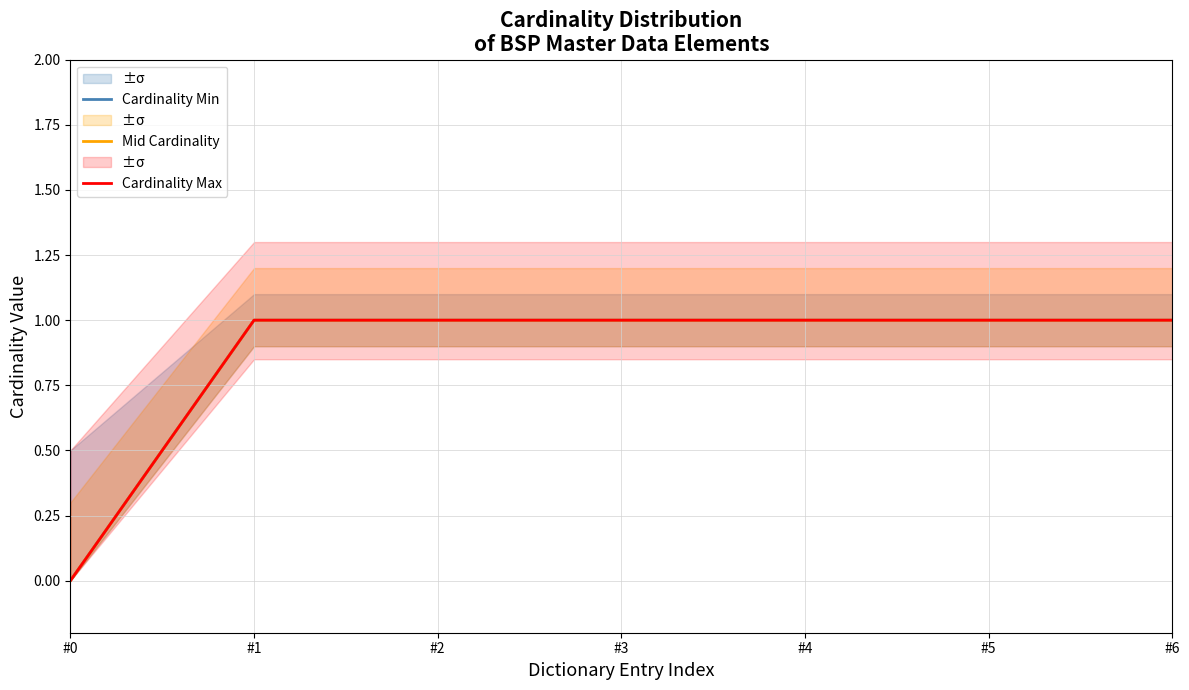

True or false: Cardinality Min has more than 2 points higher than both neighbors.

False